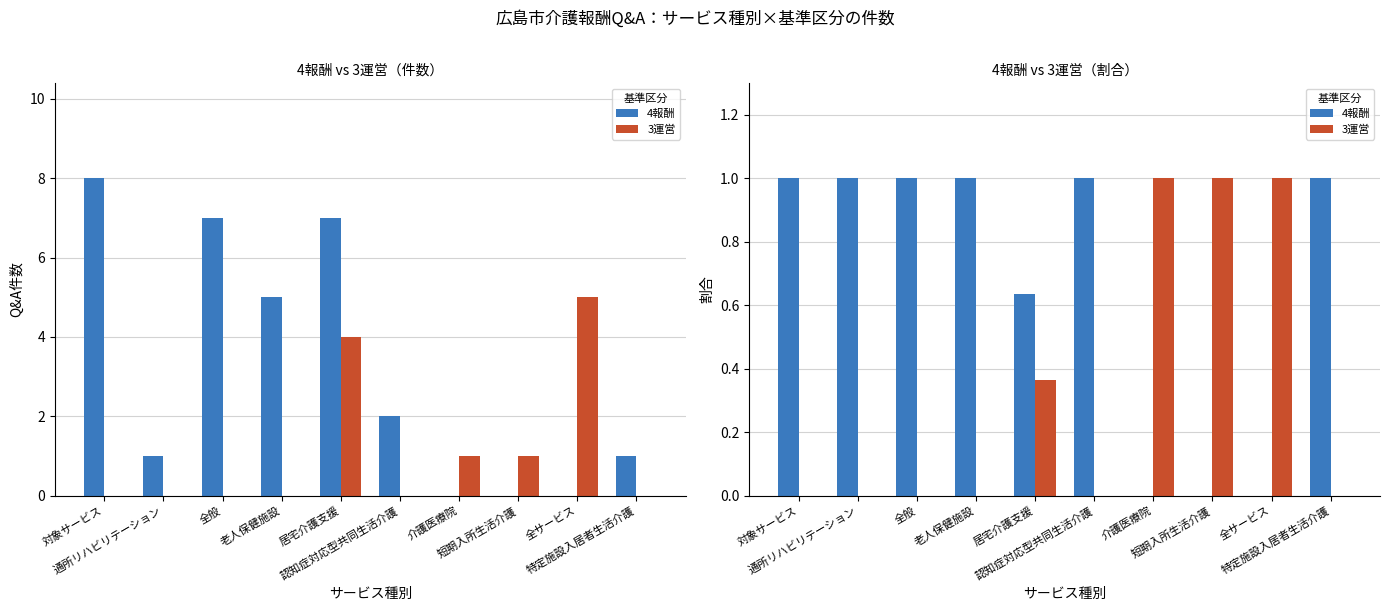

Which series has the largest total across all categories?

4報酬